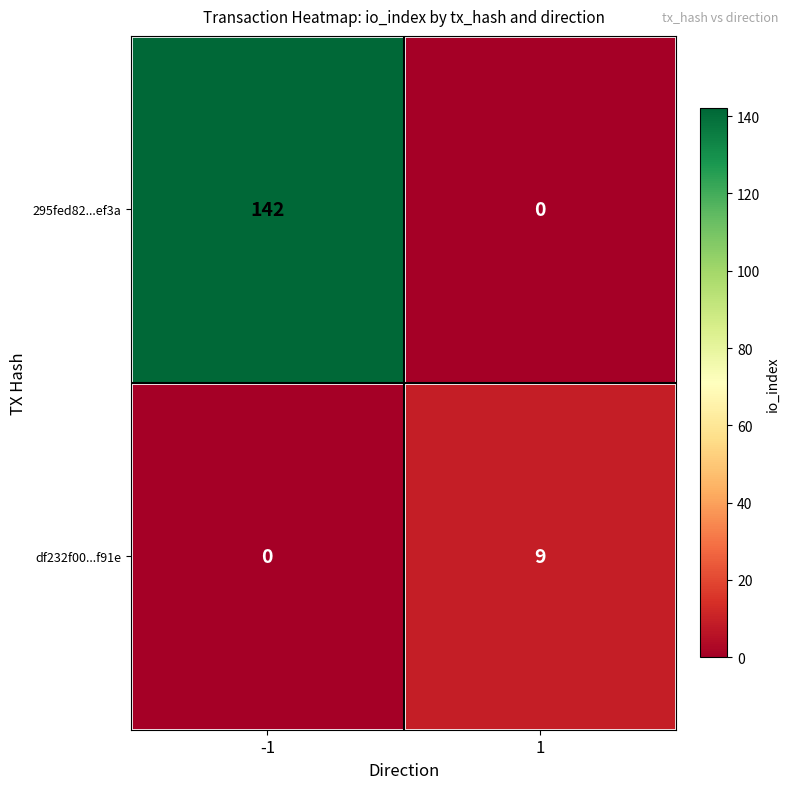

List the series in order of their peak value, highest first.

295fed82...ef3a, df232f00...f91e